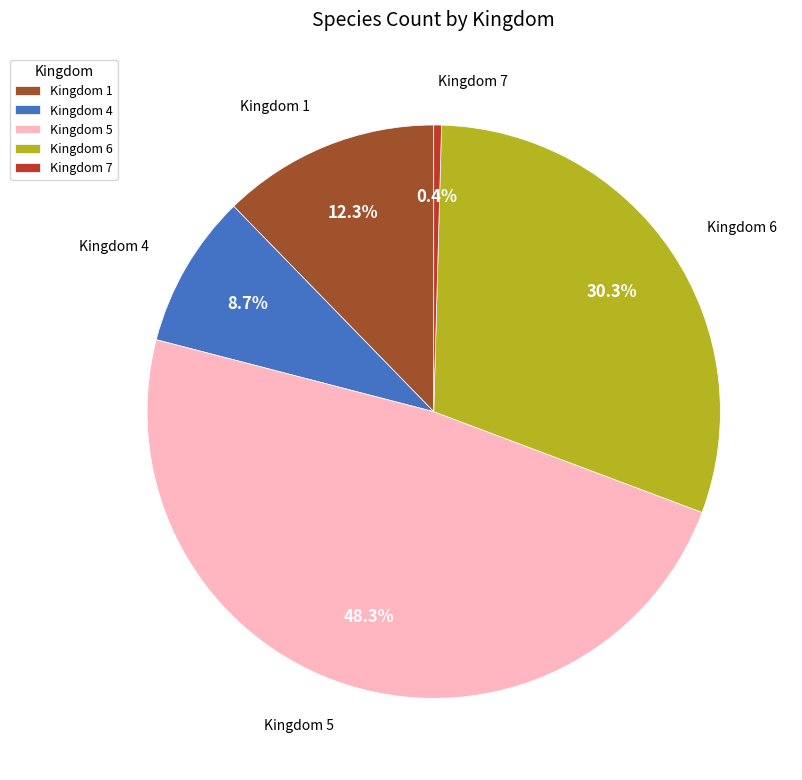

Rank the categories by value from highest to lowest.

Kingdom 5, Kingdom 6, Kingdom 1, Kingdom 4, Kingdom 7